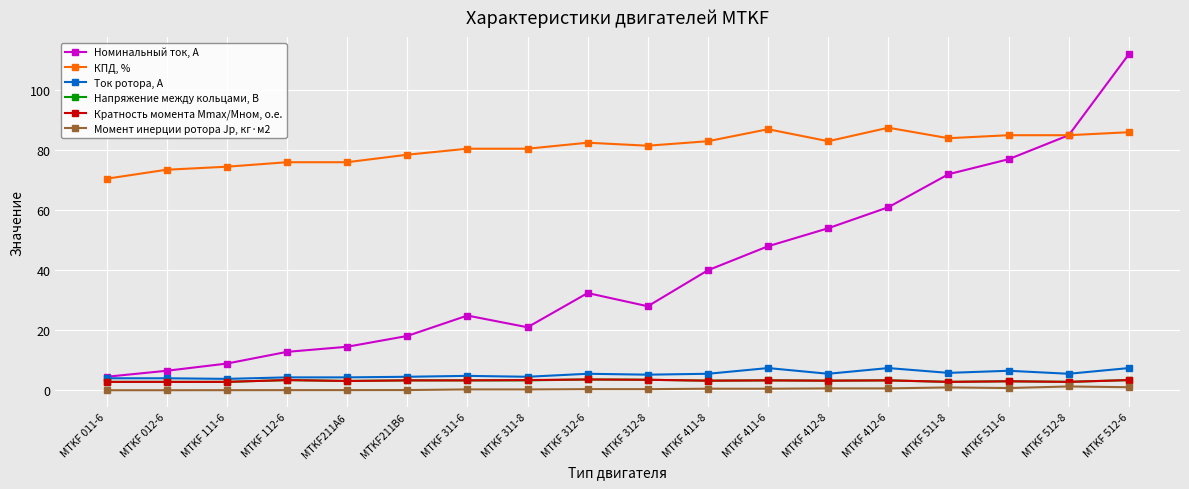

True or false: Момент инерции ротора Jр, кг·м2 has a value of 0.4 at MTKF 312-6.

True